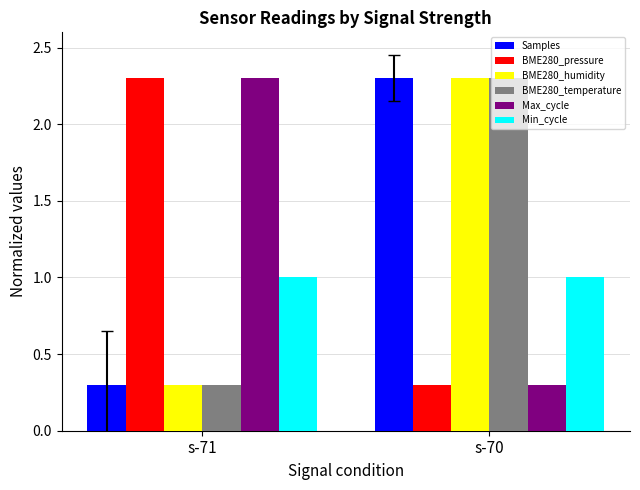

What is the approximate value of Min_cycle at s-70?

1.0